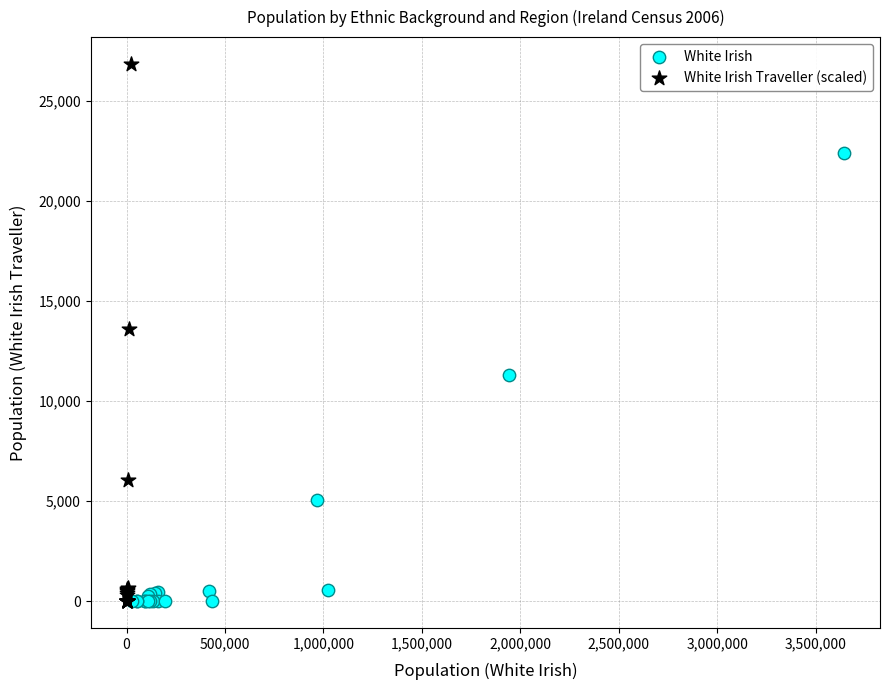

Which series has the widest spread of Y values?

White Irish Traveller (scaled)